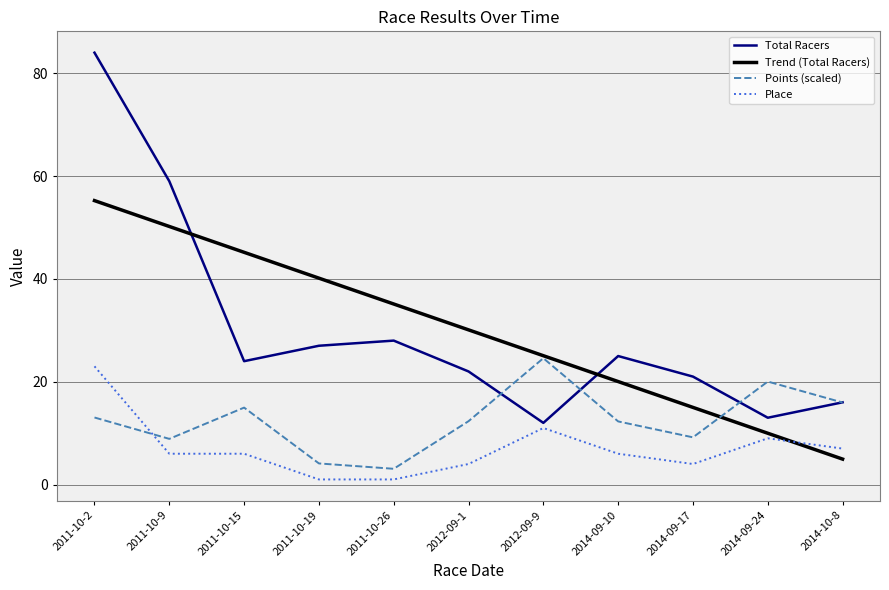

Between 2011-10-26 and 2014-09-17, which series saw the biggest shift?

Trend (Total Racers)